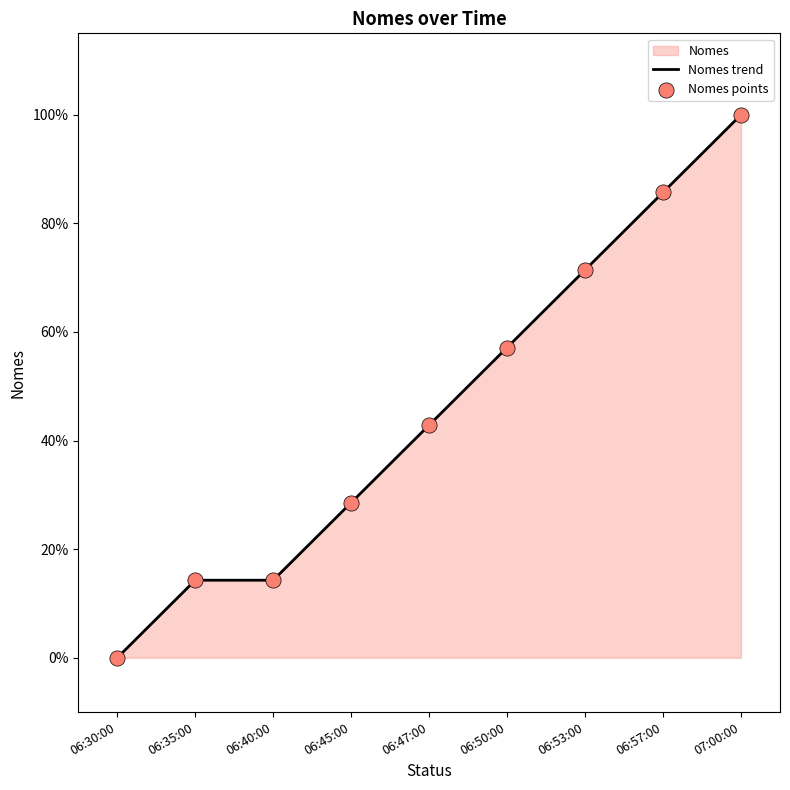

Which label corresponds to the smallest value in the chart?

06:30:00